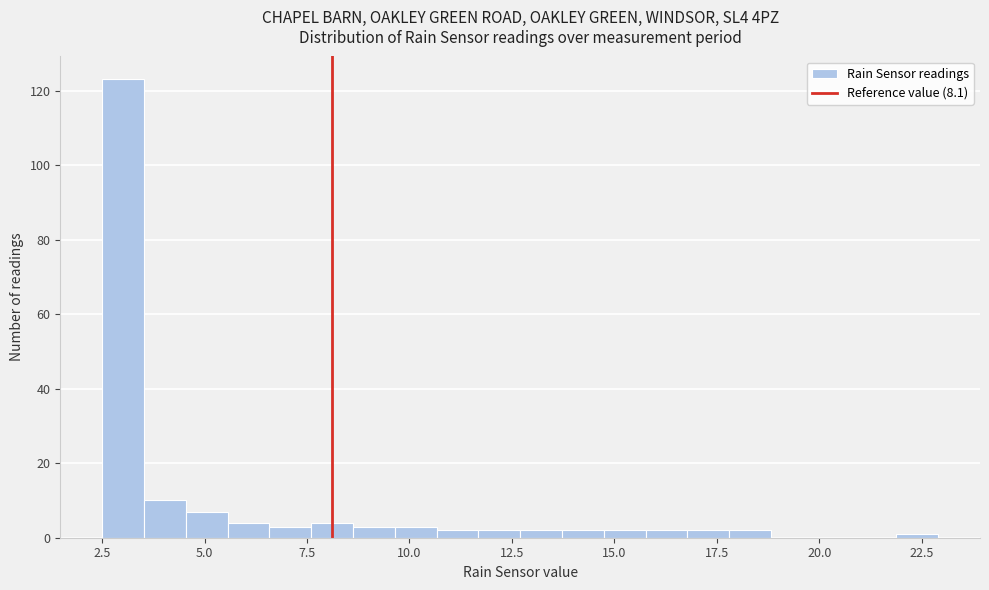

Read against the x-axis, roughly where is the centre of the tallest bar?

3.0